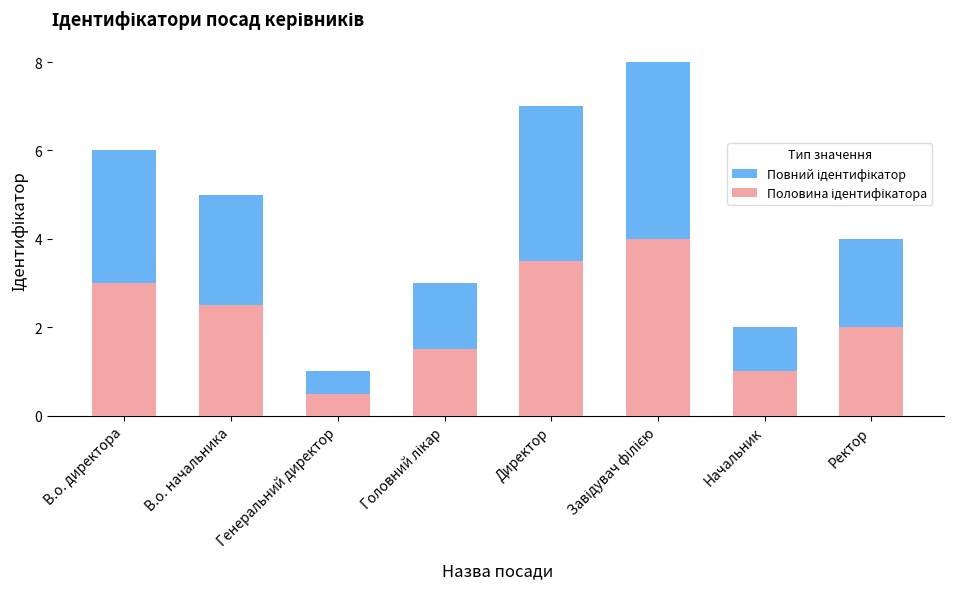

Which series has the largest total across all categories?

Повний ідентифікатор